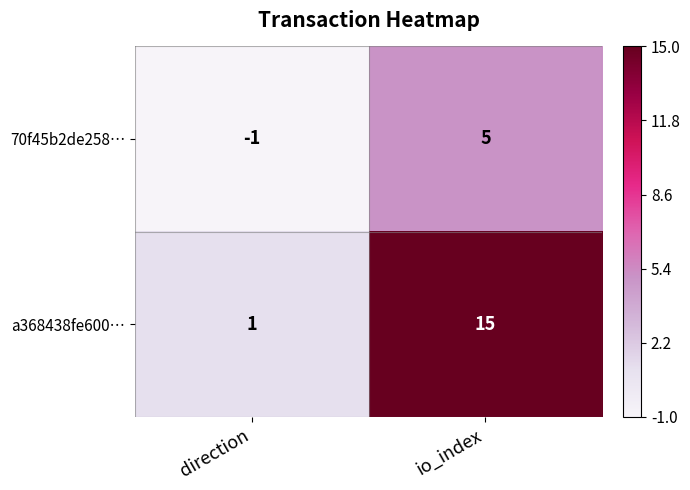

What is the difference between the maximum and minimum values in the 70f45b2de258… series?

6